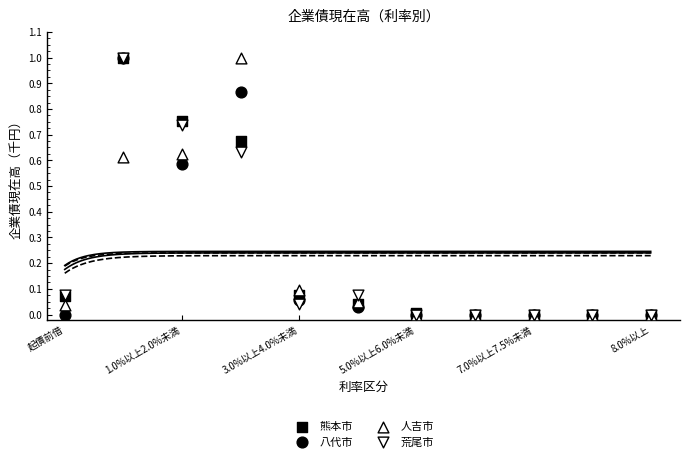

What are all the series names shown in the legend?

熊本市, 八代市, 人吉市, 荒尾市